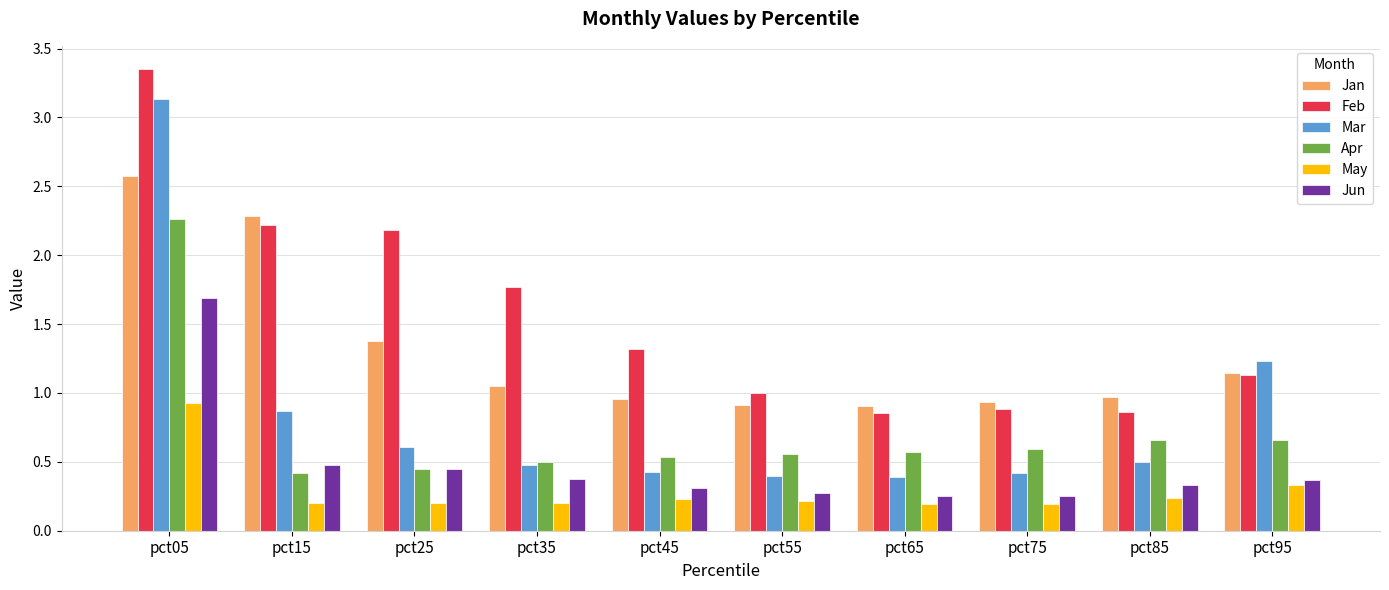

Which series has the largest total across all categories?

Feb